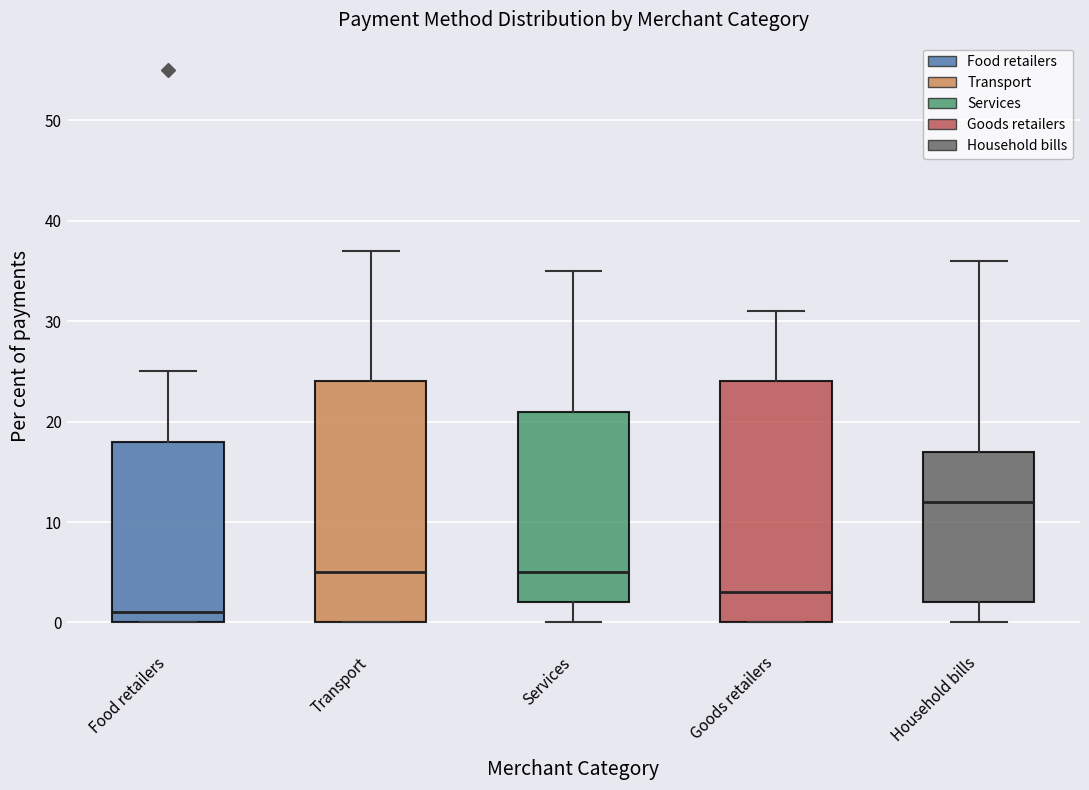

Reading left to right, read every box against the y-axis: the position of its median line, the range the box covers, and the ends of its whiskers. The values are not printed on the chart, so give them approximately, as read against the axis.

Food retailers: median 1, box 0 to 18, whiskers 0 to 25
Transport: median 5, box 0 to 24, whiskers 0 to 37
Services: median 5, box 2 to 21, whiskers 0 to 35
Goods retailers: median 3, box 0 to 24, whiskers 0 to 31
Household bills: median 12, box 2 to 17, whiskers 0 to 36